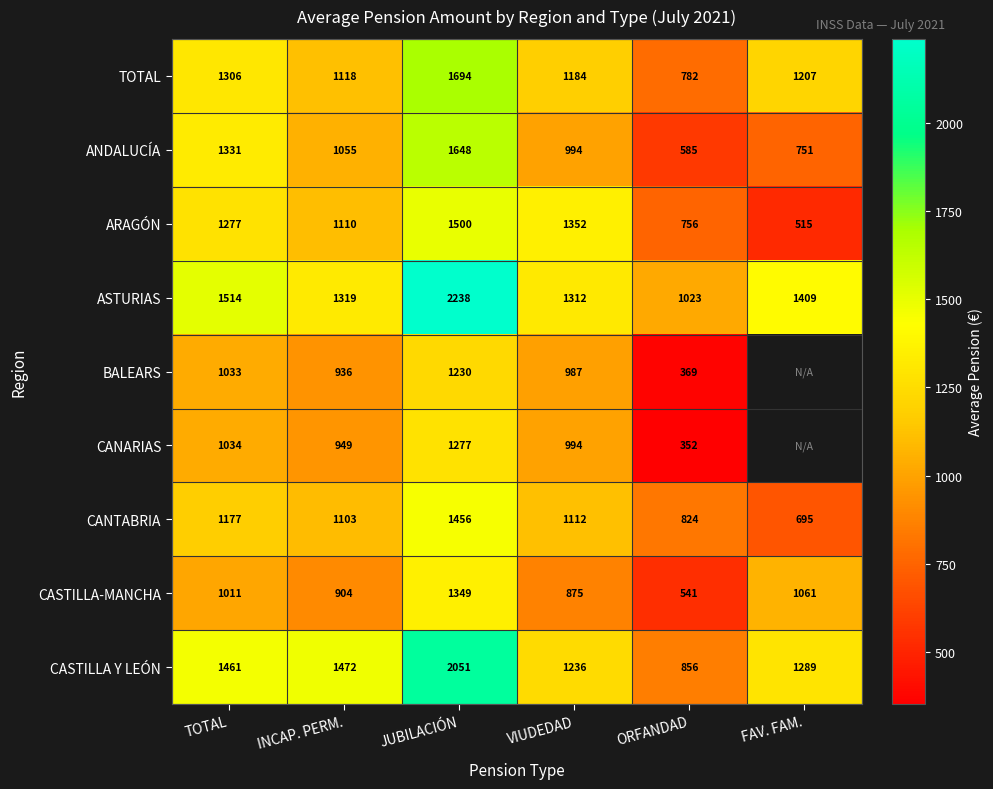

How many values in the ASTURIAS series are below 1409?

3